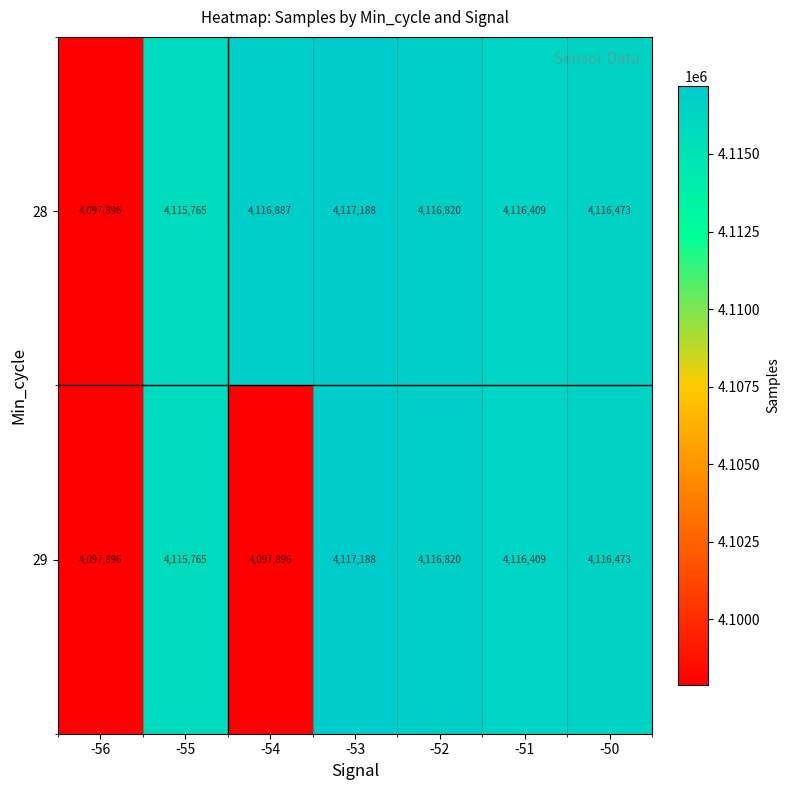

The value of 28 at -56 is 1887988. True or false?

False